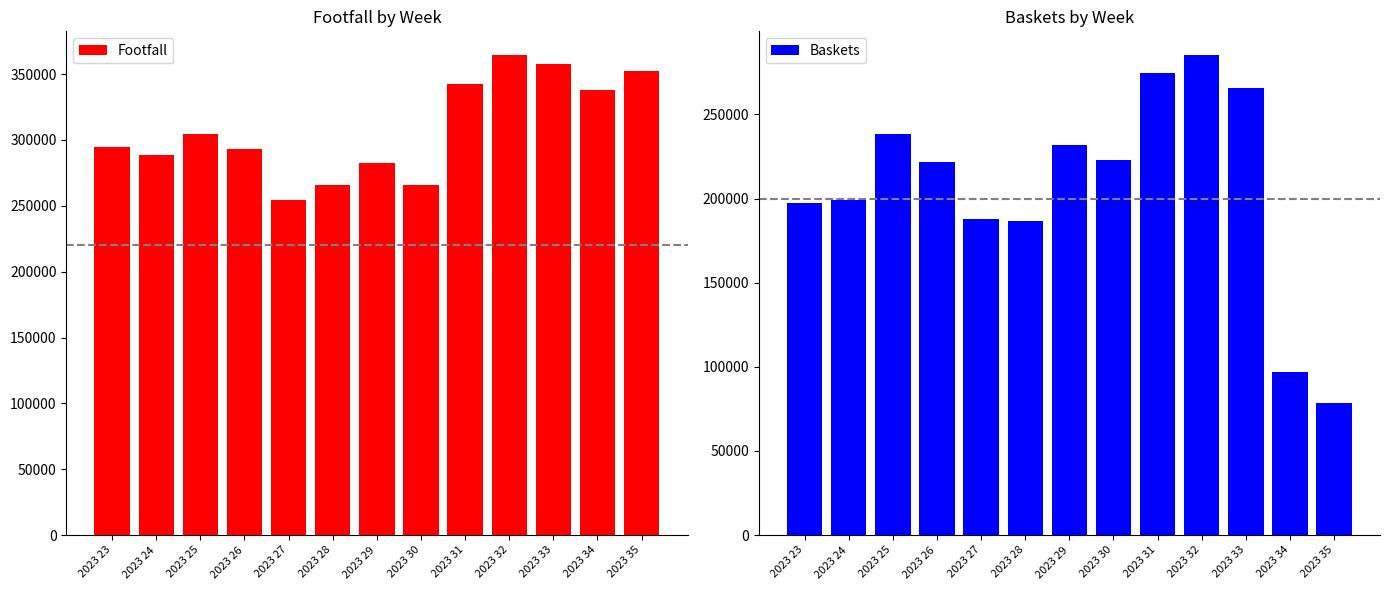

Reading left to right, transcribe all the data shown in this chart.

Footfall: 294687	288429	304520	293405	254632	265741	282134	265437	342234	364213	357431	338216	352134
Baskets: 197440	199016	238136	221703	187565	186549	231567	223120	274561	285111	265948	96987	78635